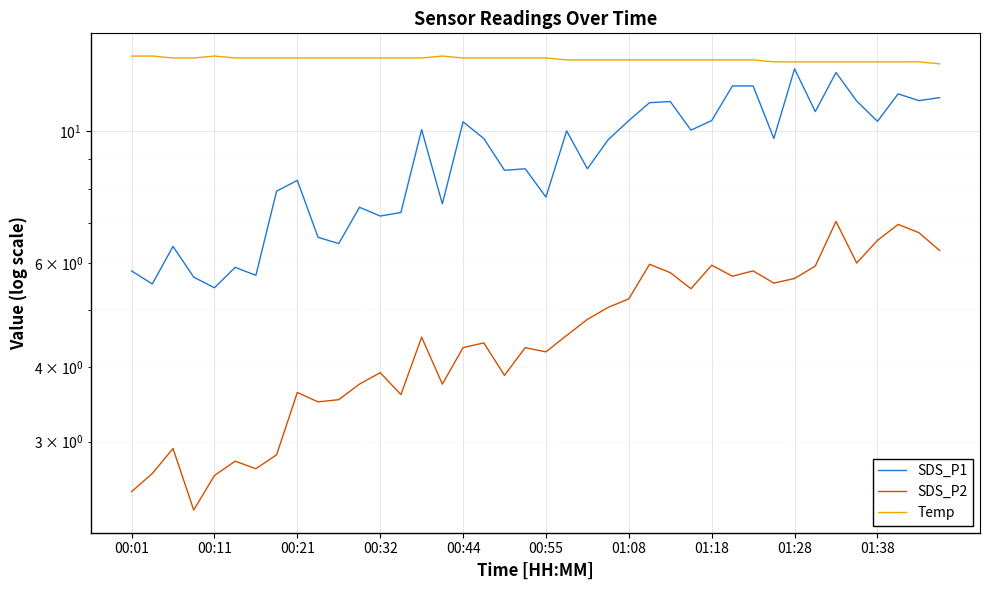

Reading left to right, list all the values displayed in this chart.

SDS_P1: 5.8	5.5	6.4	5.7	5.5	5.9	5.7	7.9	8.3	6.6	6.5	7.5	7.2	7.3	10.1	7.5	10.4	9.7	8.6	8.7	7.8	10.0	8.7	9.7	10.4	11.2	11.2	10.1	10.4	11.9	11.9	9.7	12.8	10.8	12.6	11.2	10.4	11.6	11.3	11.4
SDS_P2: 2.5	2.6	2.9	2.3	2.6	2.8	2.7	2.9	3.6	3.5	3.5	3.8	3.9	3.6	4.5	3.8	4.3	4.4	3.9	4.3	4.2	4.5	4.8	5.0	5.2	6.0	5.8	5.4	6.0	5.7	5.8	5.5	5.7	5.9	7.0	6.0	6.5	7.0	6.8	6.3
Temp: 13.4	13.4	13.3	13.3	13.4	13.3	13.3	13.3	13.3	13.3	13.3	13.3	13.3	13.3	13.3	13.4	13.3	13.3	13.3	13.3	13.3	13.2	13.2	13.2	13.2	13.2	13.2	13.2	13.2	13.2	13.2	13.1	13.1	13.1	13.1	13.1	13.1	13.1	13.1	13.0